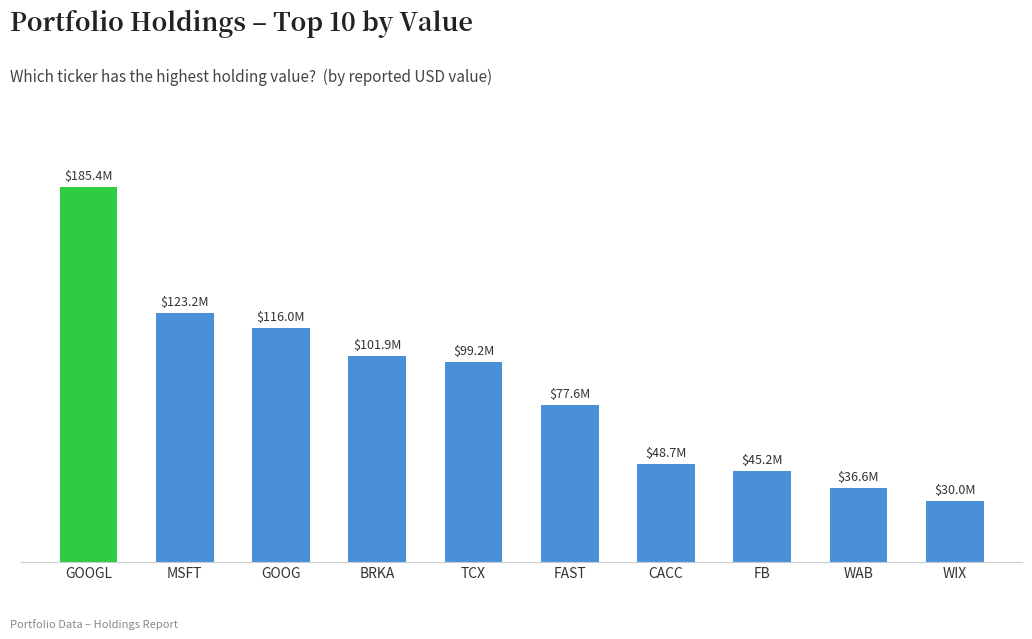

Does the chart contain any negative values?

No